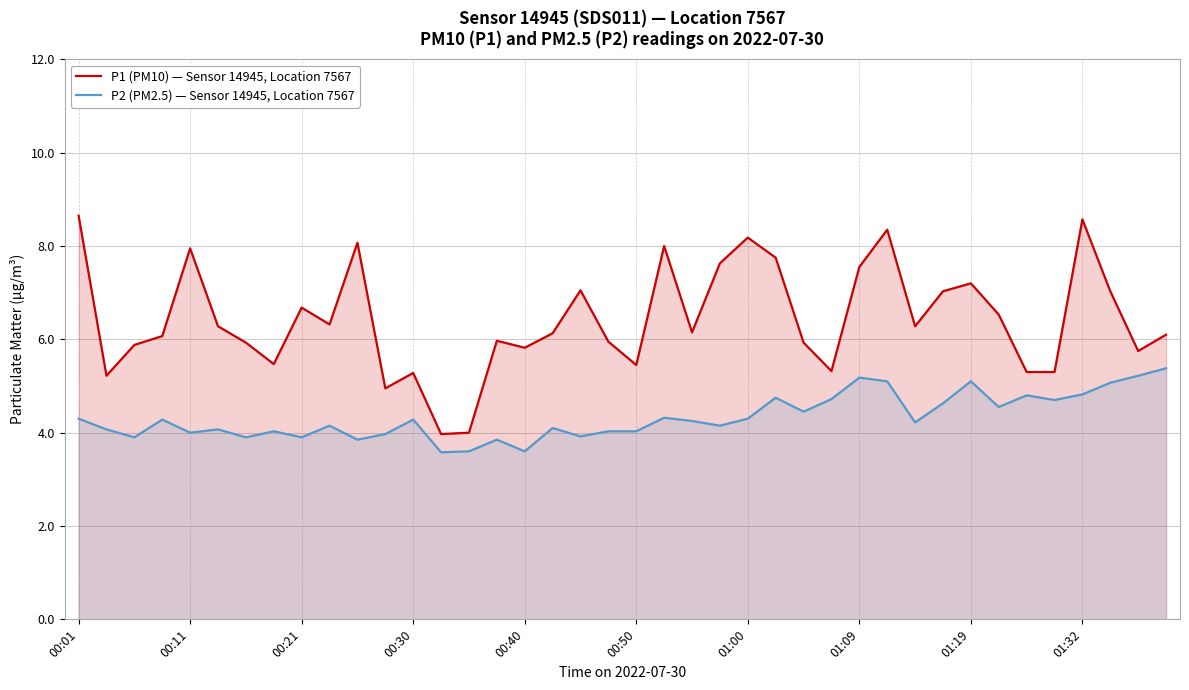

Which series has the widest spread of values?

P1 (PM10) — Sensor 14945, Location 7567